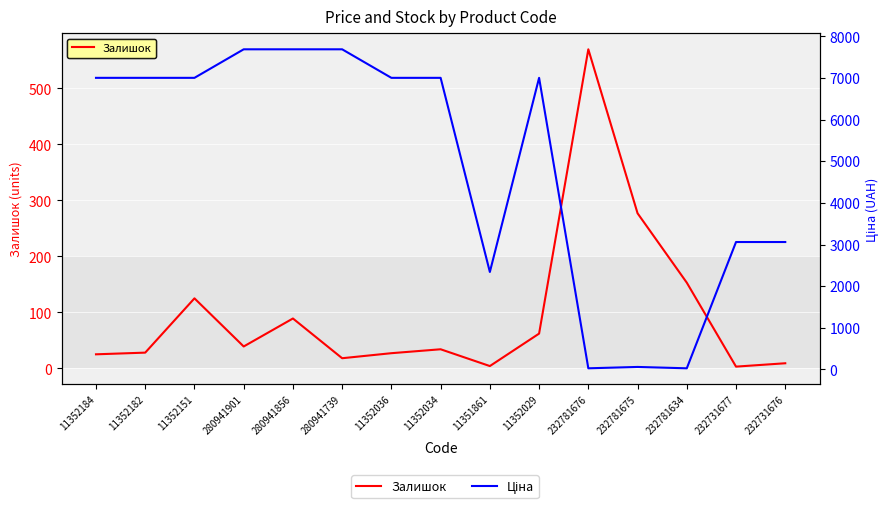

What is the maximum value for Ціна?

7688.0